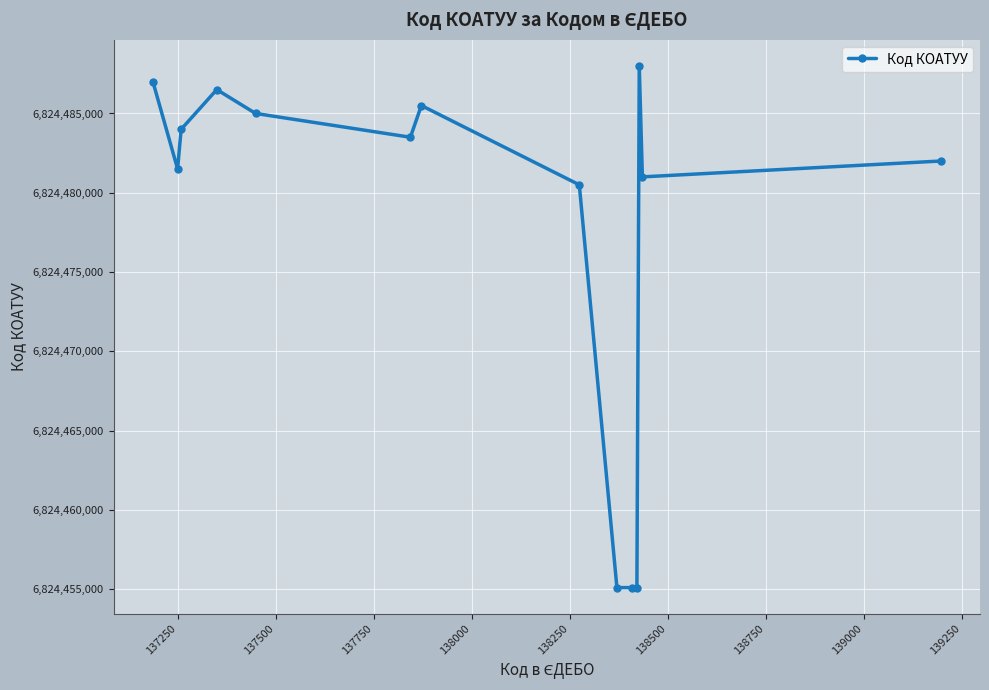

What is the greatest value displayed?

6824488001